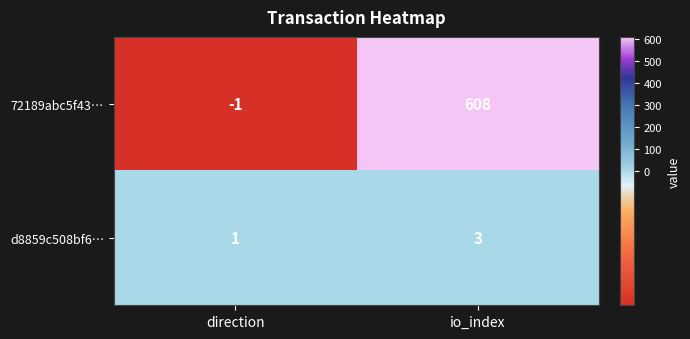

What is the smallest value displayed?

-1